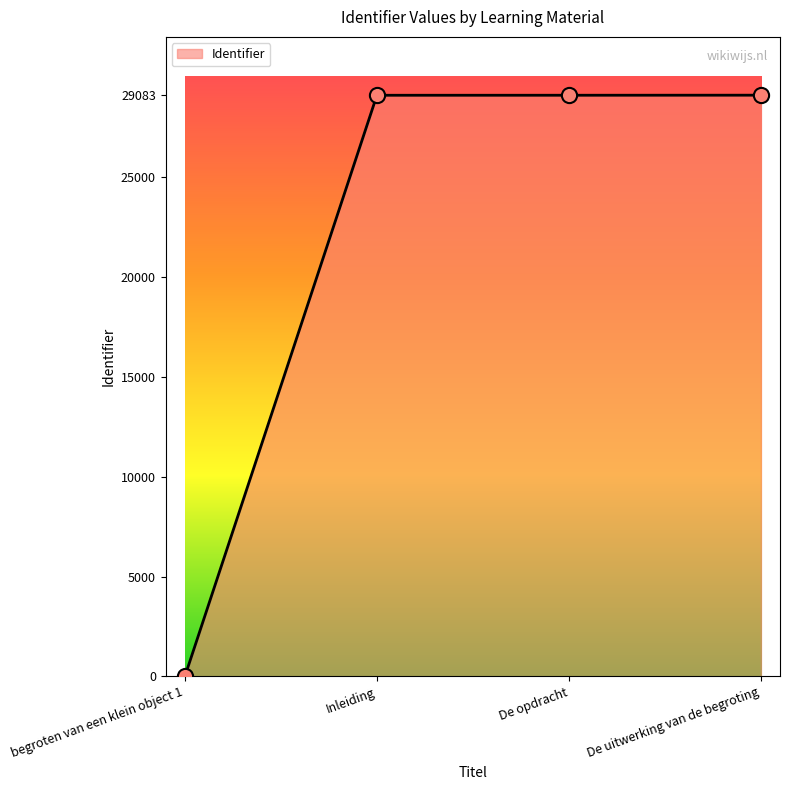

What is the ratio of the value at De uitwerking van de begroting to the value at Inleiding?

1.0